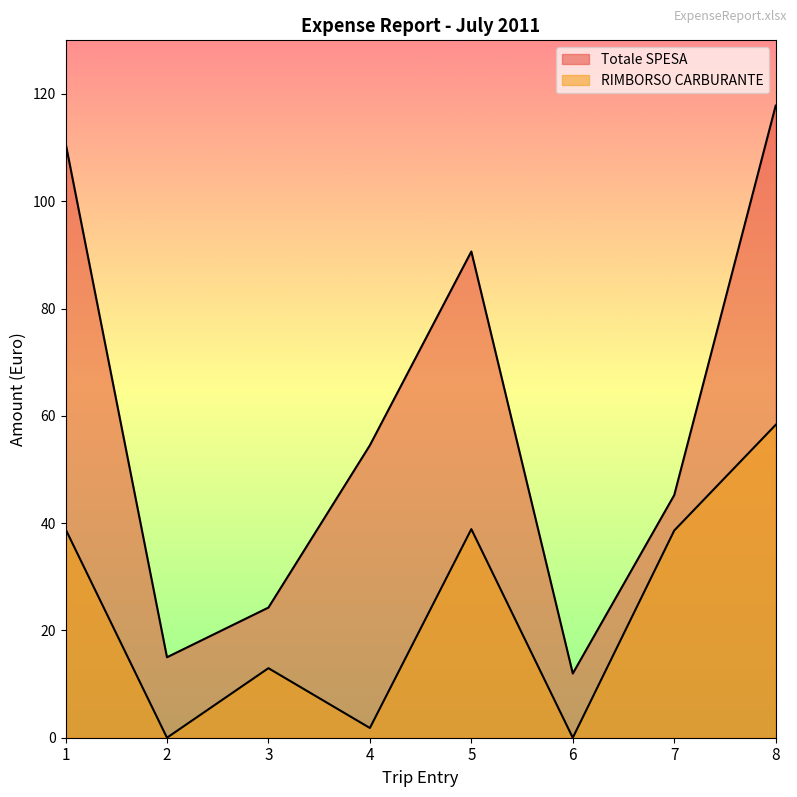

What is the sum of all RIMBORSO CARBURANTE values?

189.5